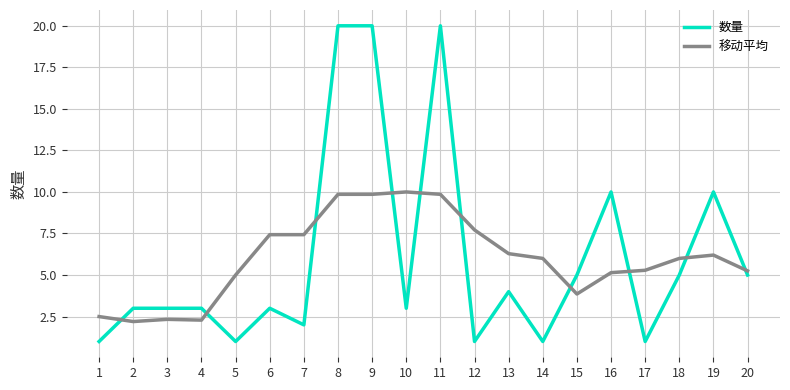

The value of 数量 at 16 is 5.9. True or false?

False